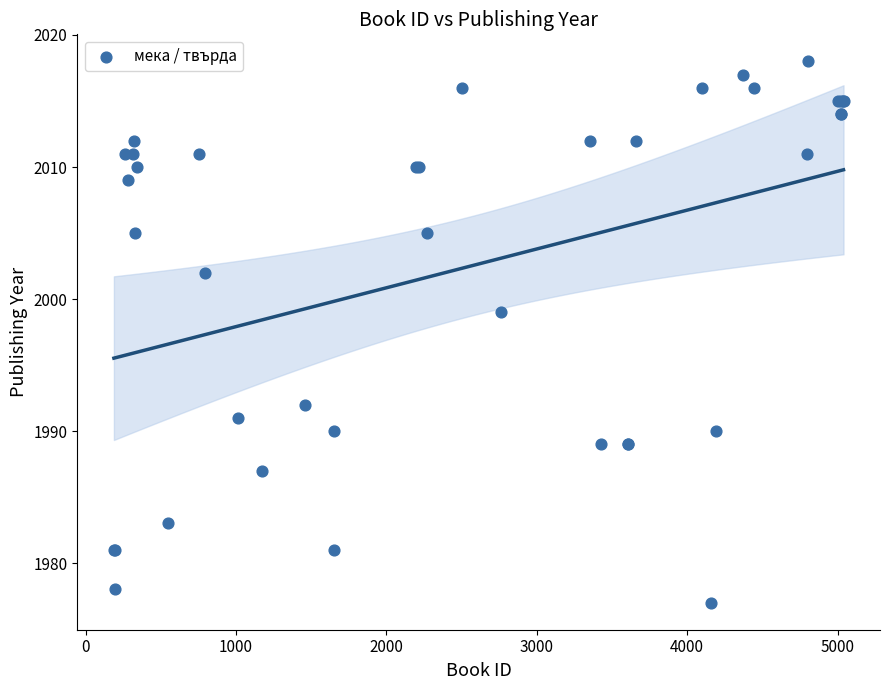

What Y value in the scatter plot is closest to 1997?

1999